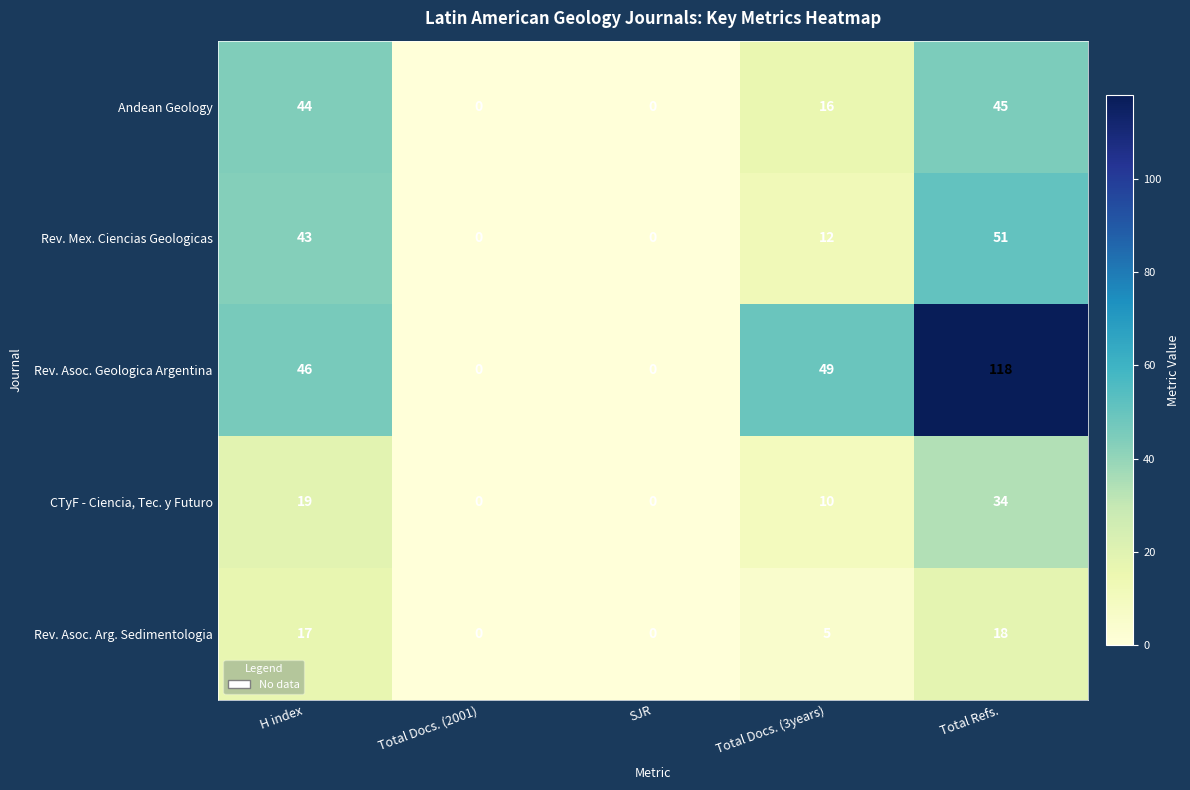

Count the number of categories in the chart.

5